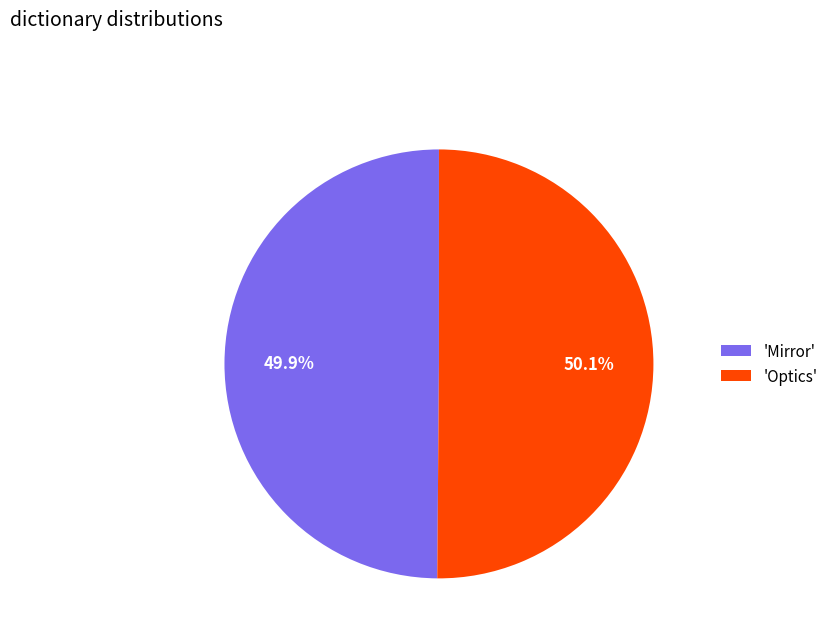

What percentage do 'Optics' and 'Mirror' together represent?

100.0%